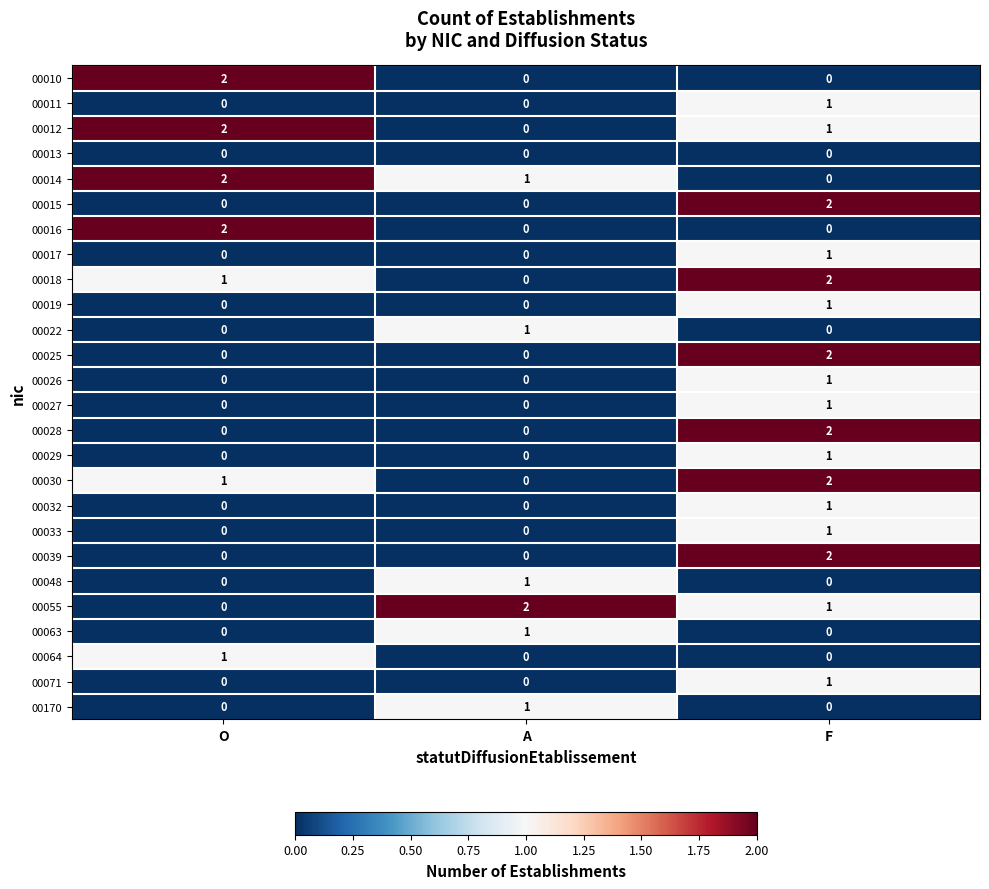

How many values in the 00026 series exceed 0?

1